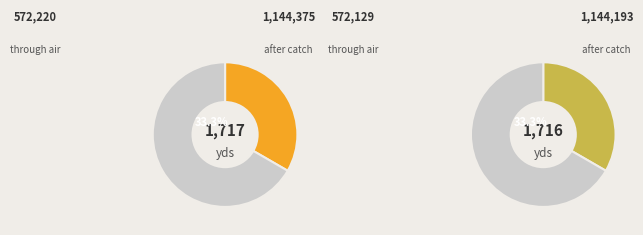

To the nearest percent, what portion does 42 represent?

14%